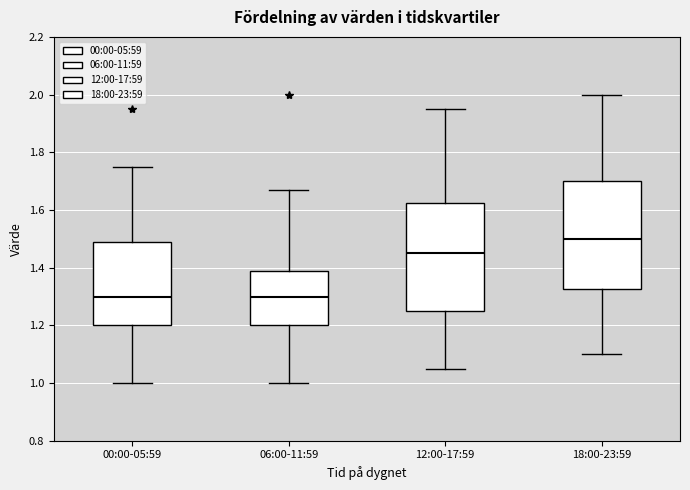

Reading left to right, transcribe this box plot: for each box, give where its median line is, the range the box spans, and where its two whiskers end, as read against the y-axis. The values are not printed on the chart, so give them approximately, as read against the axis.

00:00-05:59: median 1.30, box 1.20 to 1.50, whiskers 1.00 to 1.76
06:00-11:59: median 1.30, box 1.20 to 1.40, whiskers 1.00 to 1.68
12:00-17:59: median 1.46, box 1.26 to 1.62, whiskers 1.06 to 1.96
18:00-23:59: median 1.50, box 1.32 to 1.70, whiskers 1.10 to 2.00